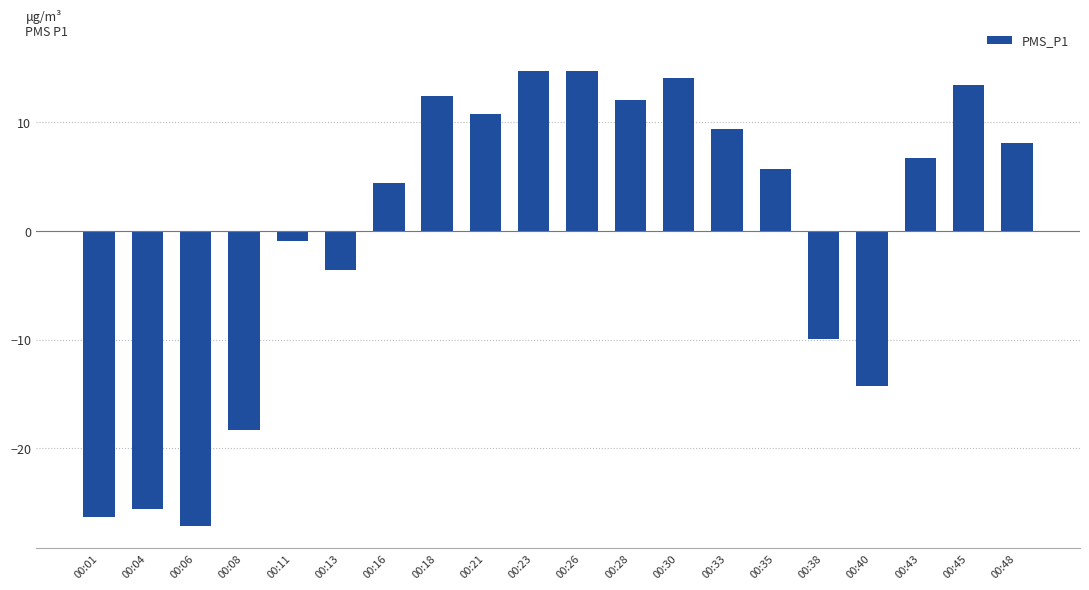

Count the number of data series in this chart.

1